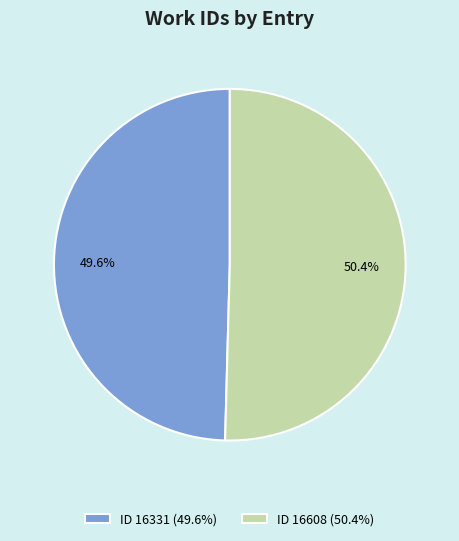

What is the largest slice in the pie chart?

ID 16608 (50.4%)